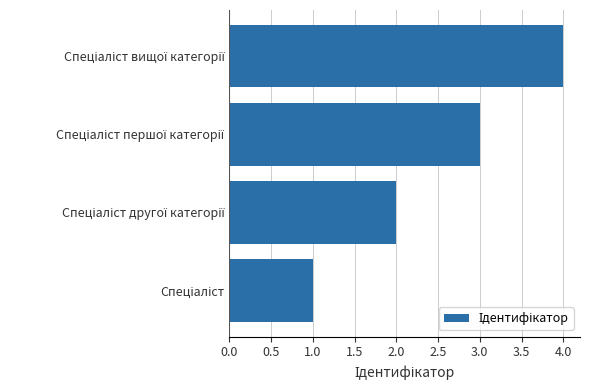

What is the maximum value shown in the chart?

4